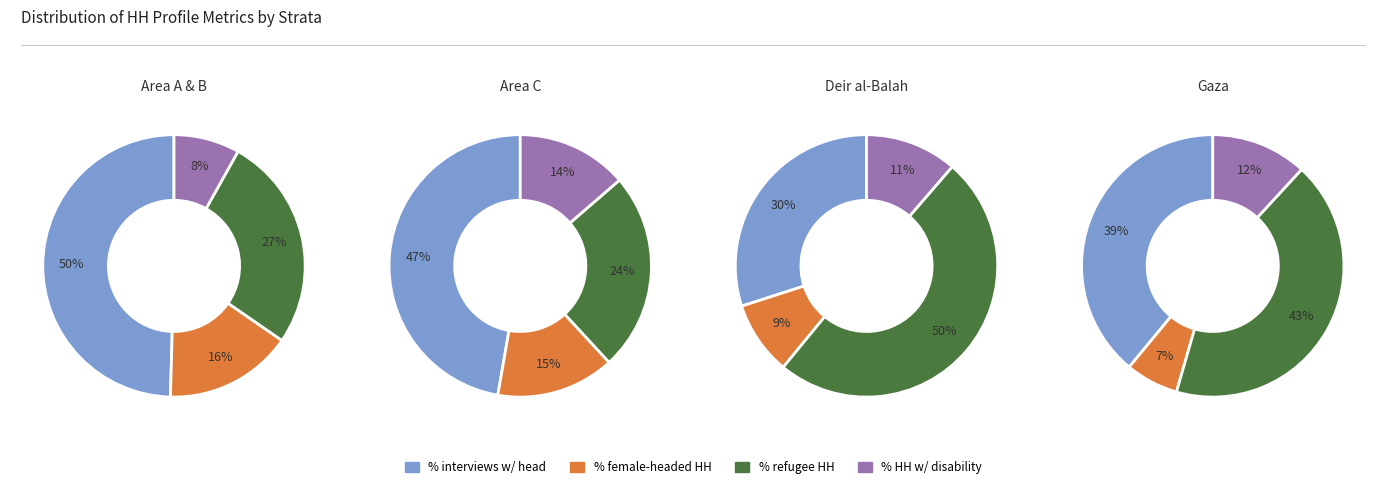

Which slice is the smallest?

Gaza